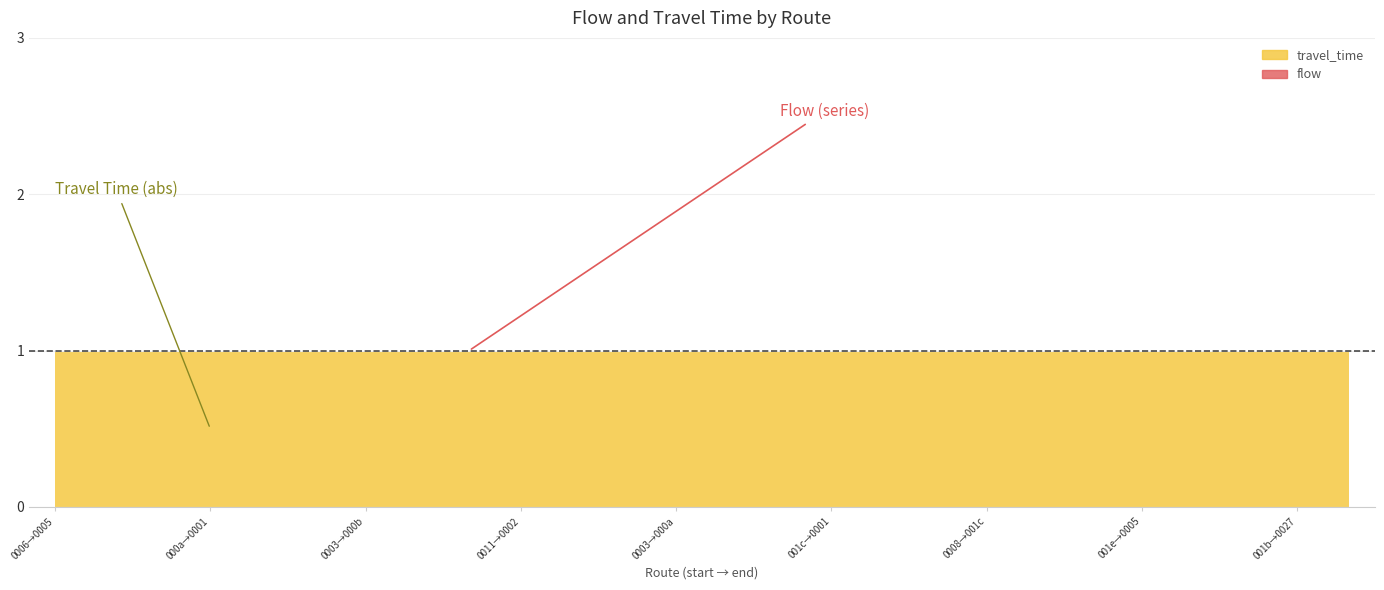

List the series in order of their peak value, lowest first.

travel_time, flow